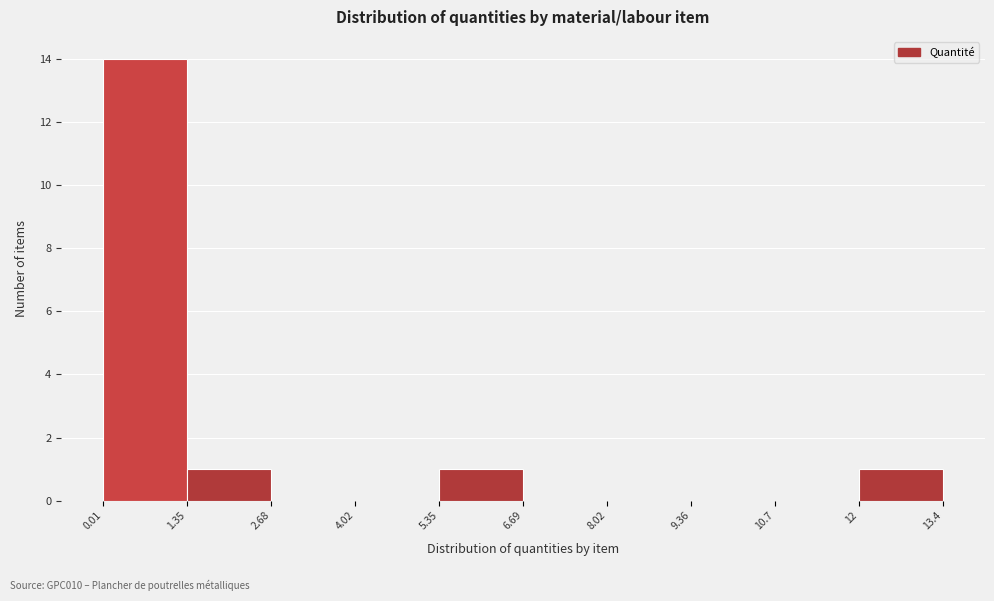

Reading left to right, transcribe this chart: for each bar, give the range it covers on the x-axis and its height. The values are not printed on the chart, so give them approximately, as read against the axis.

0.01 to 1.35: 14
1.35 to 2.68: 1
2.68 to 4.02: 0
4.02 to 5.35: 0
5.35 to 6.69: 1
6.69 to 8.02: 0
8.02 to 9.36: 0
9.36 to 10.7: 0
10.7 to 12: 0
12 to 13.4: 1